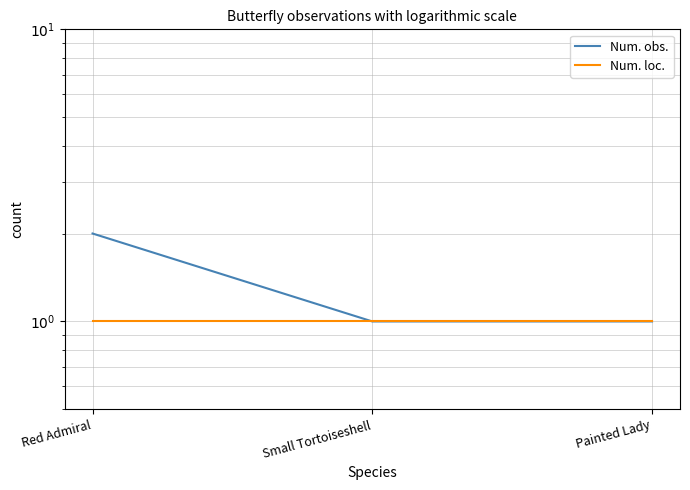

What is the approximate value of Num. obs. at Small Tortoiseshell?

1